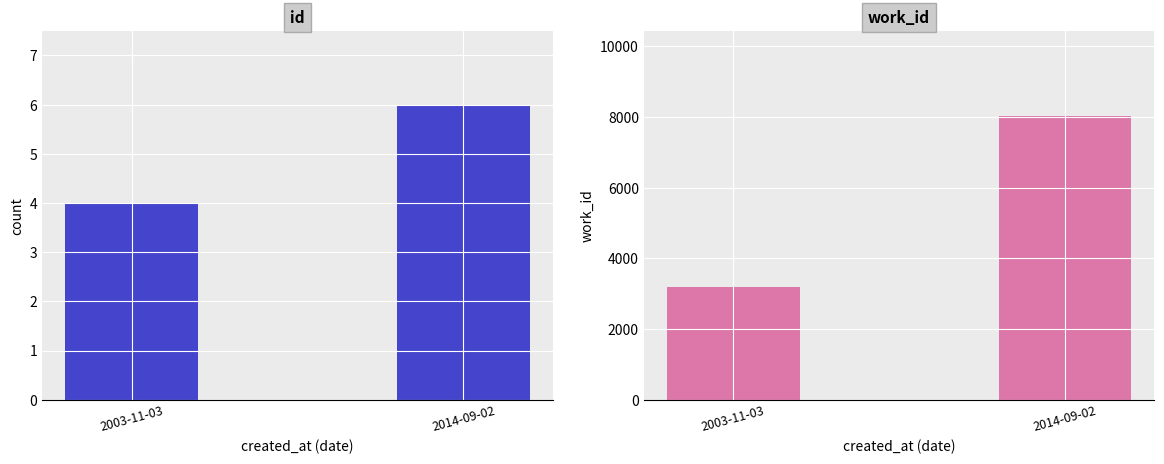

Between 2003-11-03 and 2014-09-02, which is larger?

2014-09-02